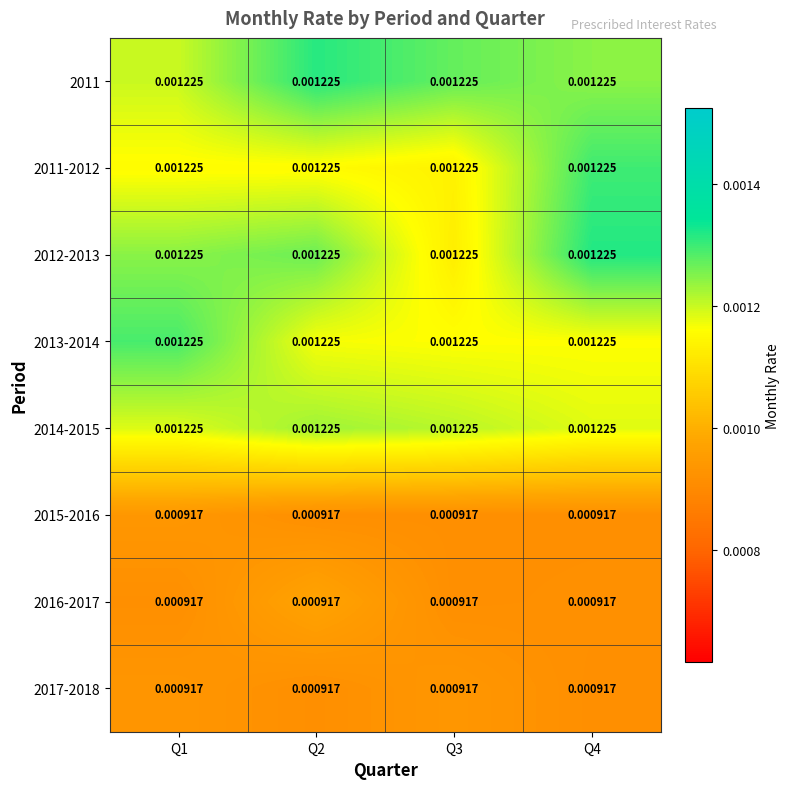

Count the number of data series in this chart.

8